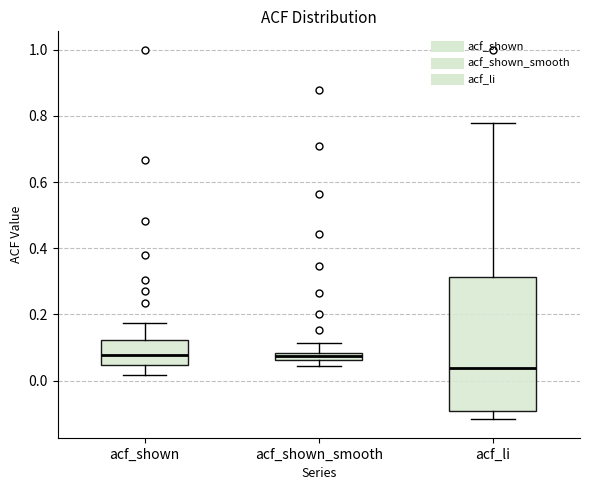

Comparing the boxes themselves (not the whiskers), which one is the tallest?

acf_li